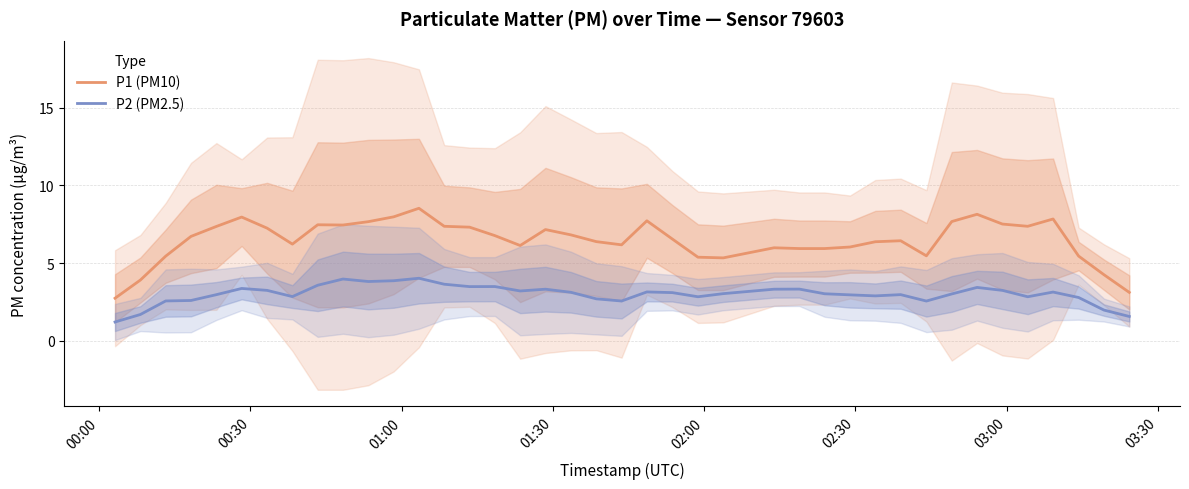

What is the lowest value of the P2 (PM2.5) series?

1.2